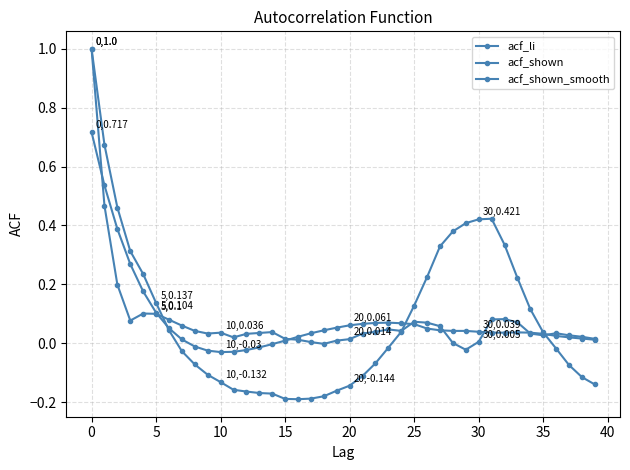

How many data points in acf_li are above 0?

19